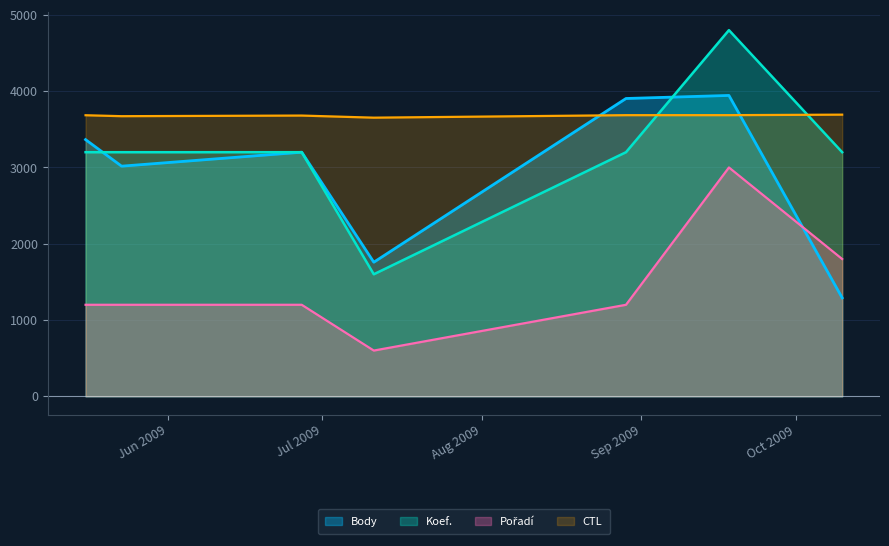

The value of Koef. at 2009-08-29 is 673.7. True or false?

False